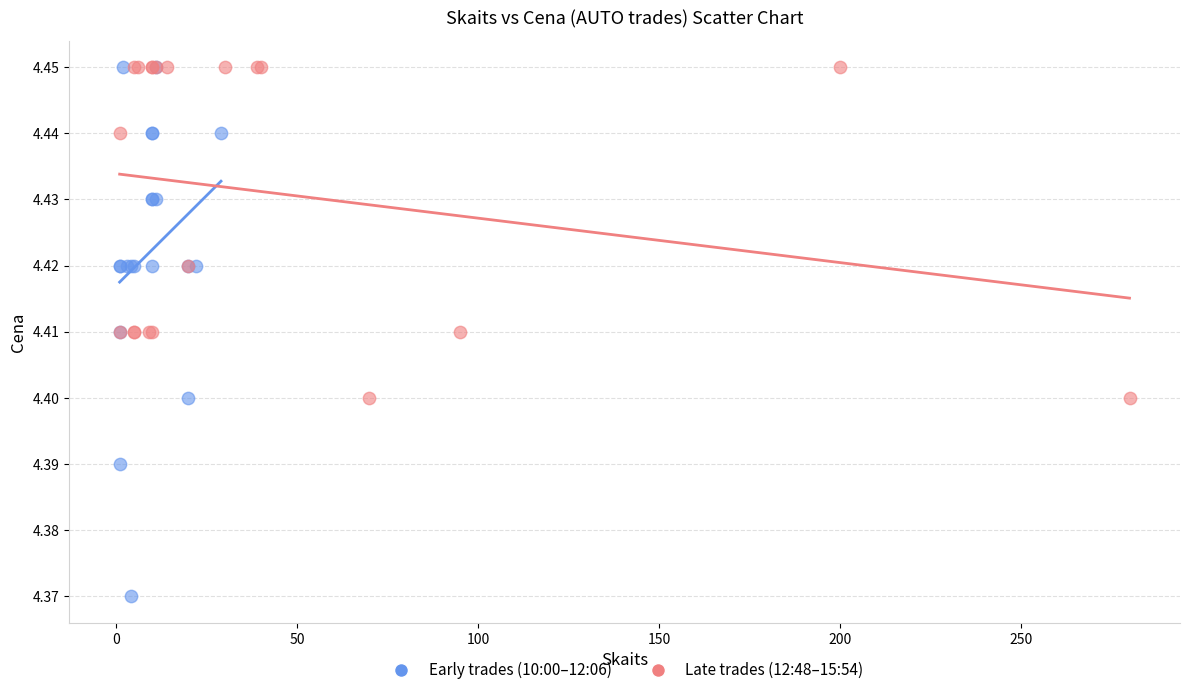

Which series has the largest Y range (max minus min)?

Early trades (10:00–12:06)